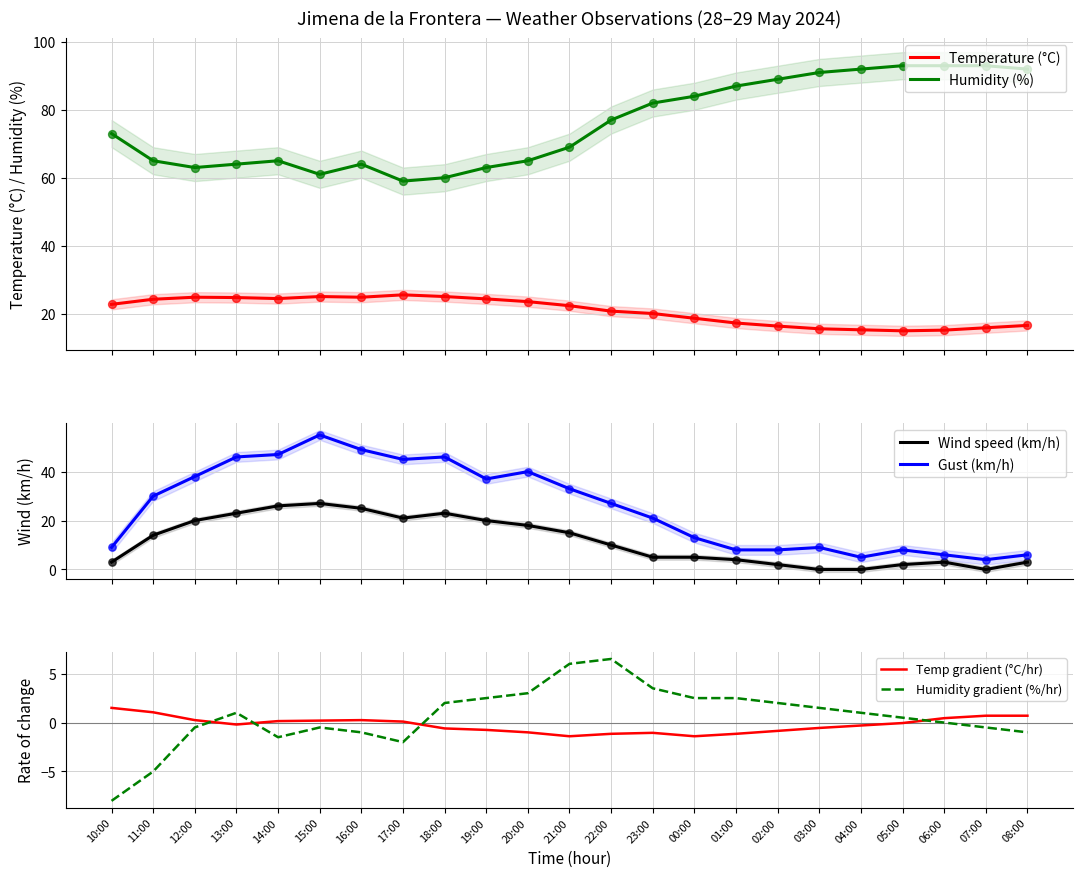

Is the value of Gust (km/h) at 05:00 greater than the value of Temp gradient (°C/hr) at 01:00?

Yes